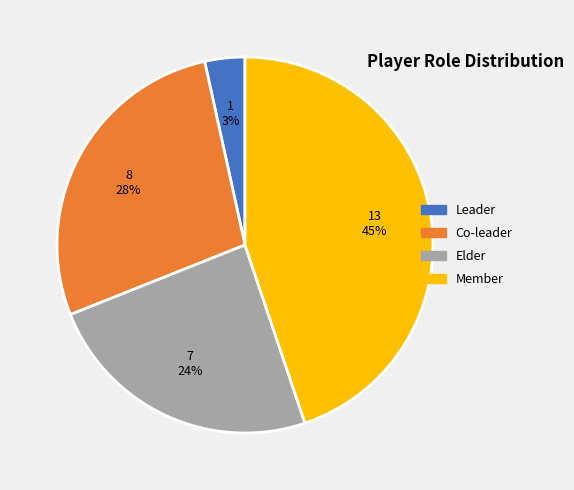

To the nearest percent, what percentage of the pie is Member?

45%